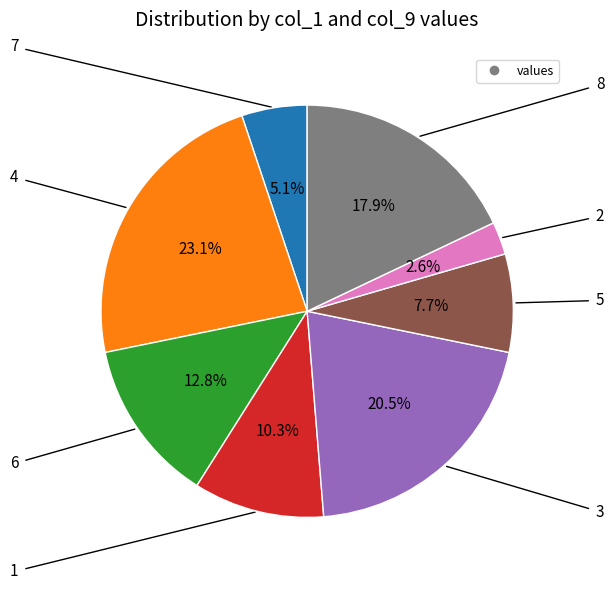

Is there any slice that represents more than half of the pie?

No